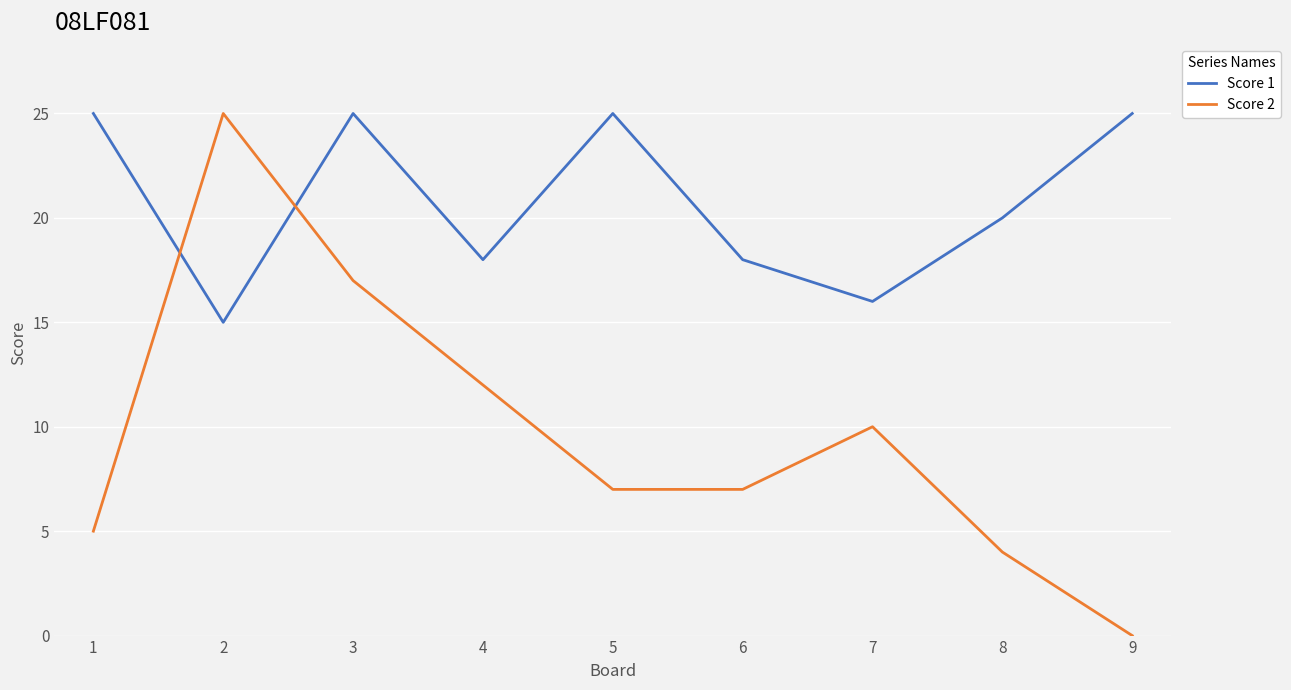

How many categories are shown in the chart?

9